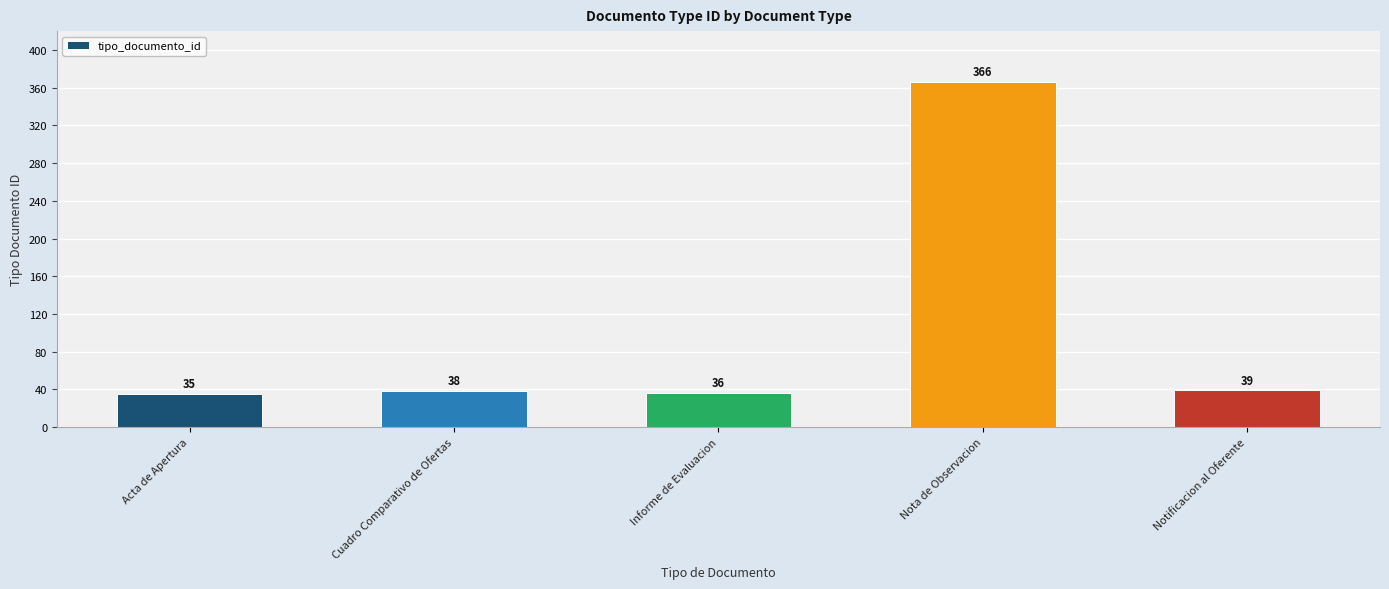

What is the maximum value shown in the chart?

366